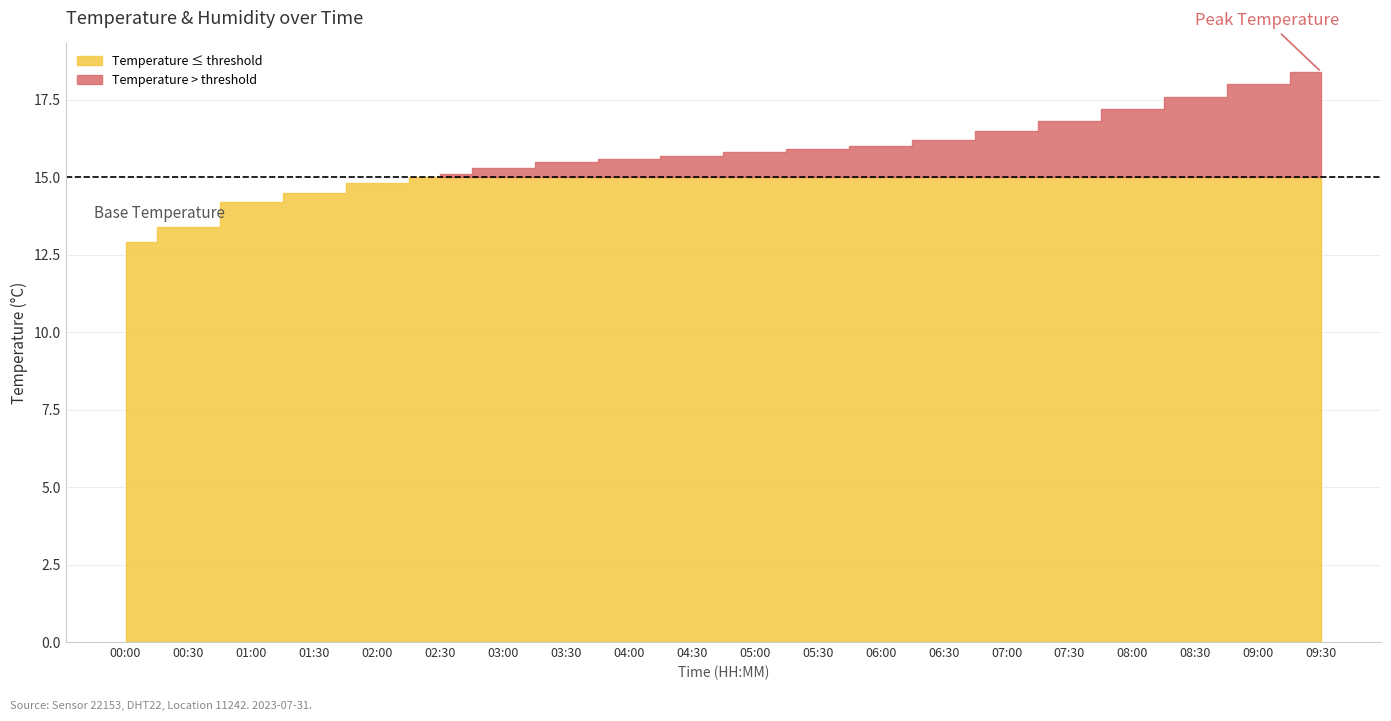

What is the difference between the maximum and minimum values in the temperature series?

5.5